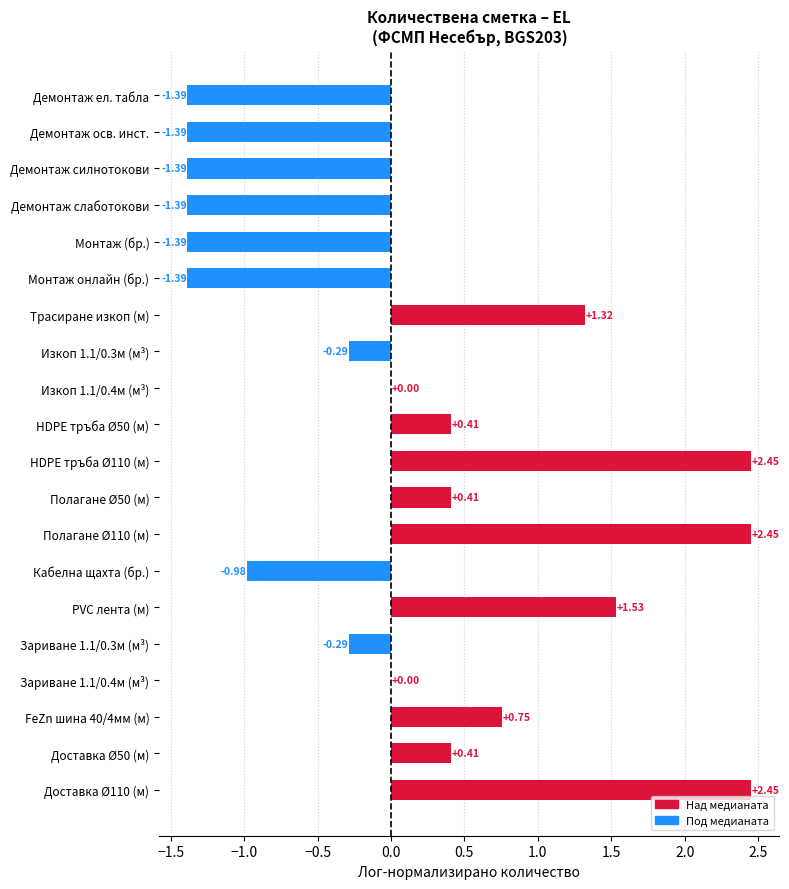

Count the number of categories in the chart.

20